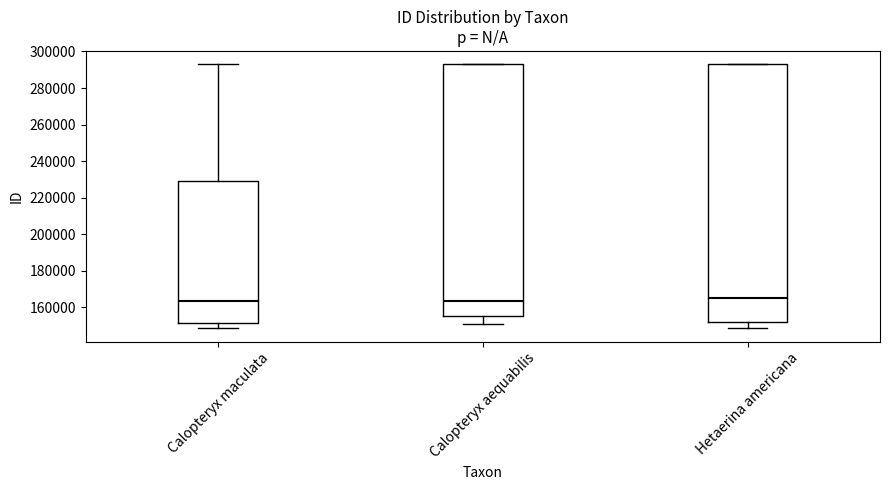

Where is the upper edge of the box for Hetaerina americana on the y-axis? The values are not printed on the chart, so give them approximately, as read against the axis.

294000